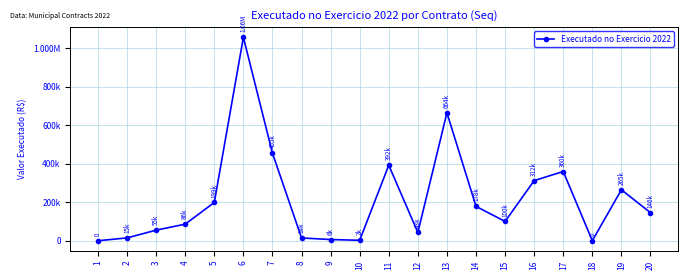

True or false: the data has more than 0 interior local peaks.

True